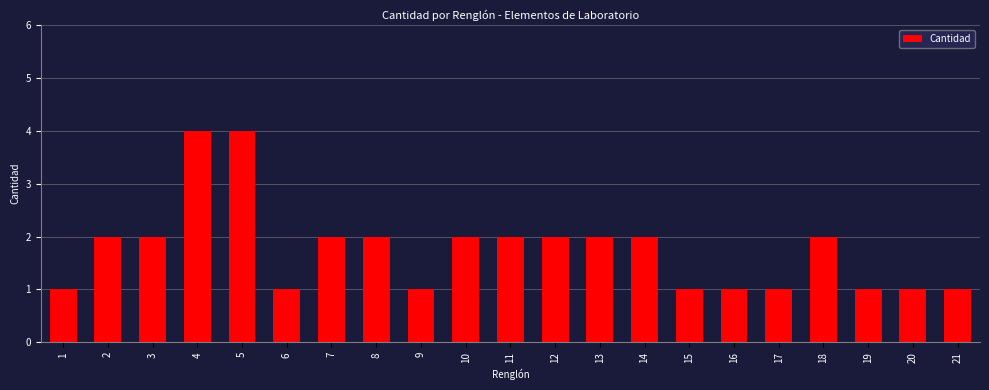

The chart shows a value of 2 at 4. True or false?

False